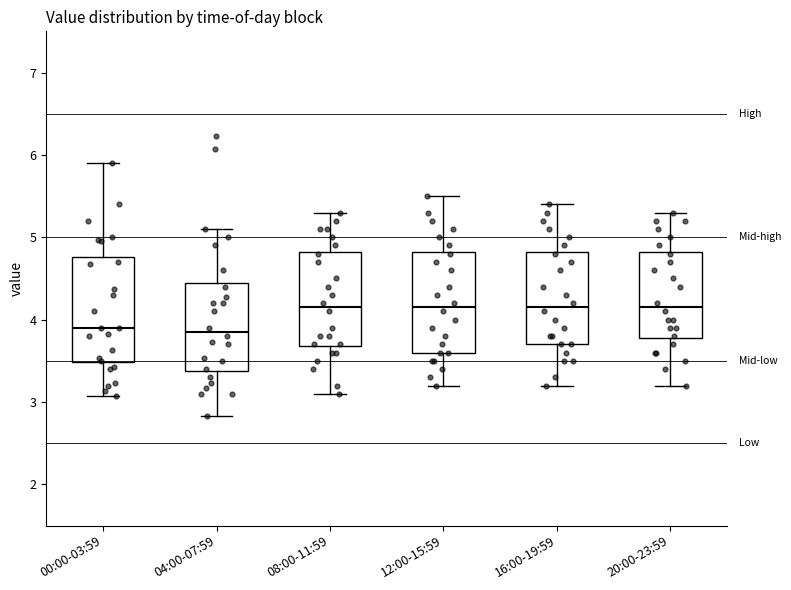

Where does the lower whisker of the box for 00:00-03:59 end on the y-axis? The values are not printed on the chart, so give them approximately, as read against the axis.

3.1